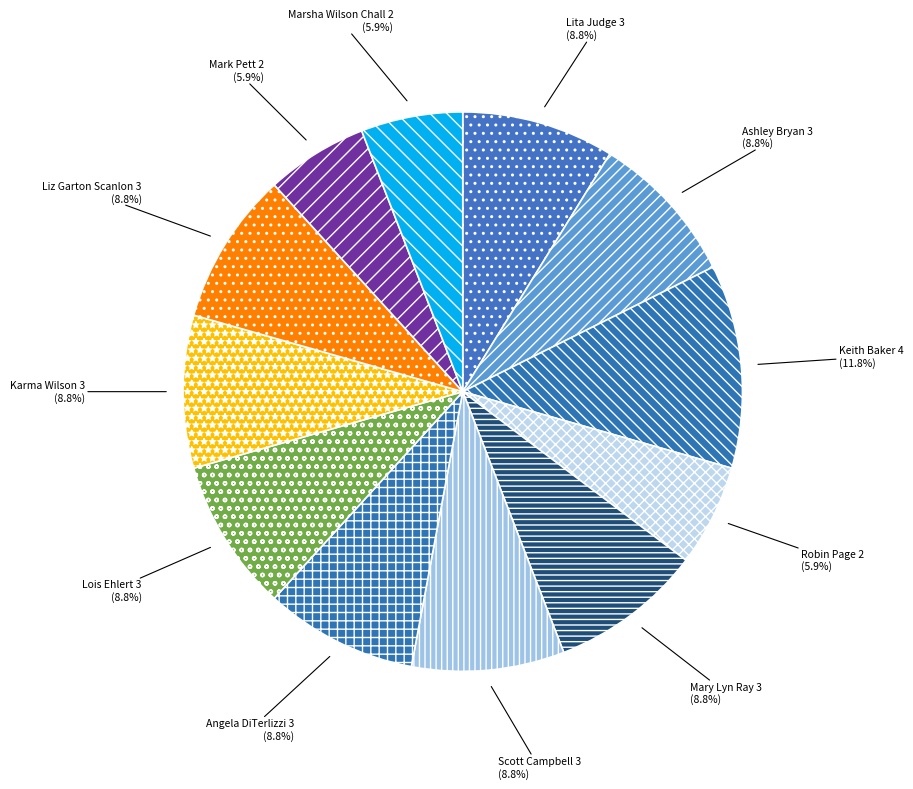

Which slice is the largest?

Keith Baker